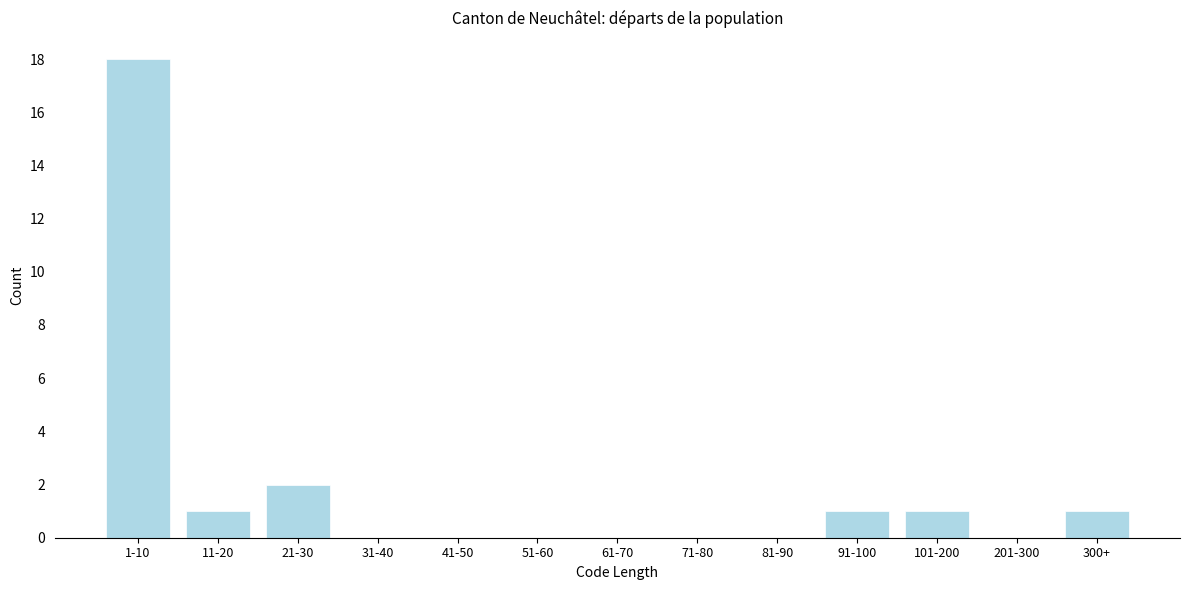

Reading right to left, list all the values displayed in this chart.

300+=1	201-300=0	101-200=1	91-100=1	81-90=0	71-80=0	61-70=0	51-60=0	41-50=0	31-40=0	21-30=2	11-20=1	1-10=18